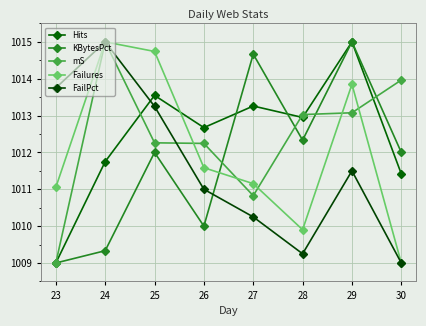

Reading left to right, what are all the values shown in this chart?

Hits: 1009.0	1011.8	1013.5	1012.7	1013.3	1012.9	1015.0	1011.4
KBytesPct: 1009.0	1009.3	1012.0	1010.0	1014.7	1012.3	1015.0	1012.0
mS: 1009.0	1015.0	1012.3	1012.2	1010.8	1013.0	1013.1	1014.0
Failures: 1011.1	1015.0	1014.7	1011.6	1011.2	1009.9	1013.8	1009.0
FailPct: 1013.8	1015.0	1013.2	1011.0	1010.2	1009.2	1011.5	1009.0